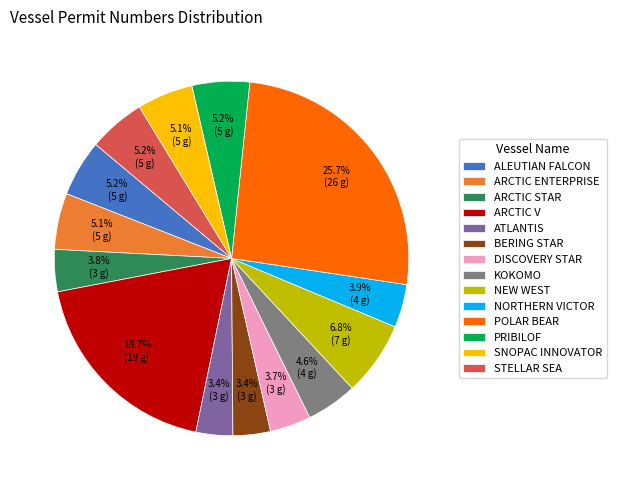

What is the largest slice in the pie chart?

POLAR BEAR